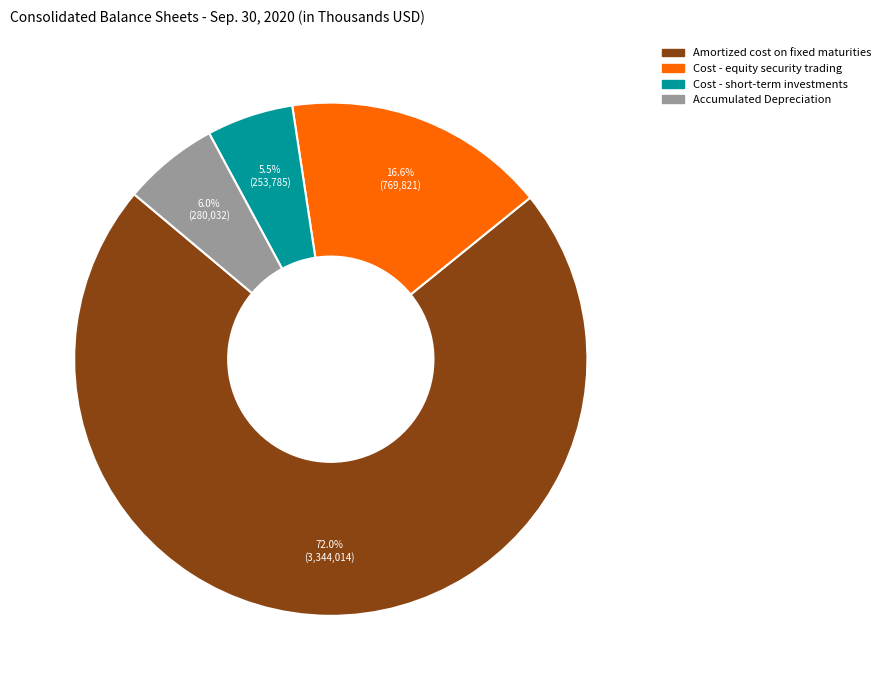

To the nearest percent, what is the difference between the Amortized cost on fixed maturities and Cost - short-term investments slice percentages?

66%